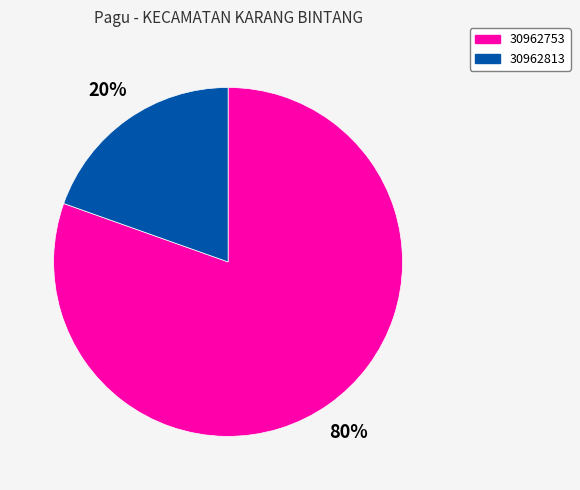

What percentage is the 30962753 slice, to the nearest percent?

80%